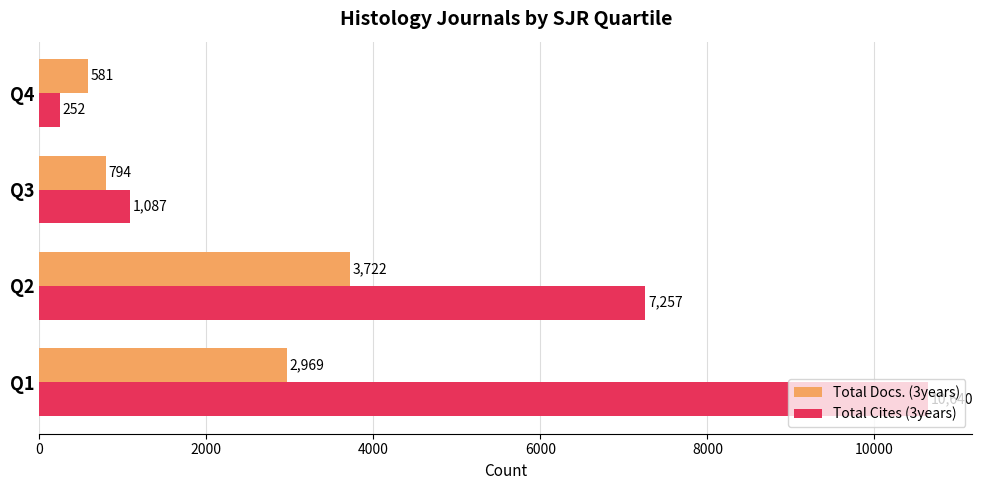

At which label is Total Cites (3years) closest to 5446?

Q2